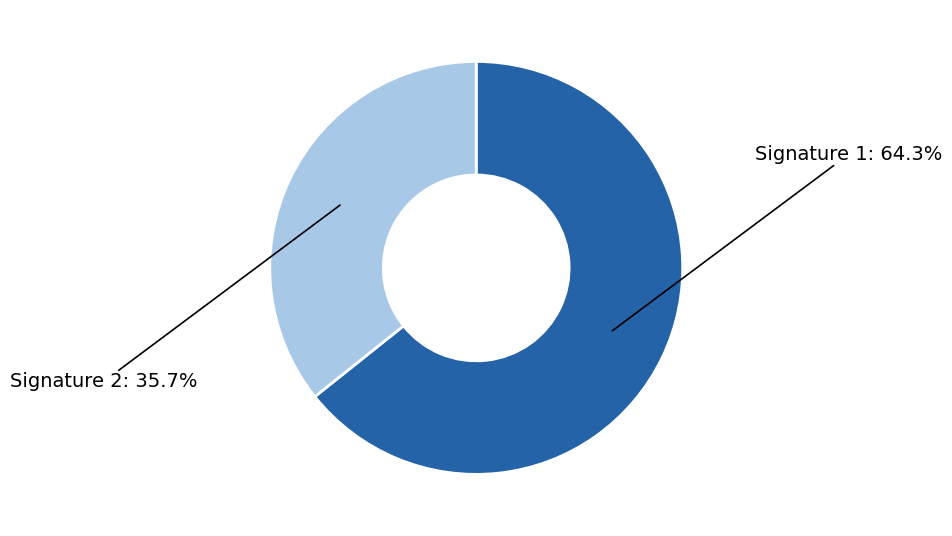

Is there any slice that represents more than half of the pie?

Yes